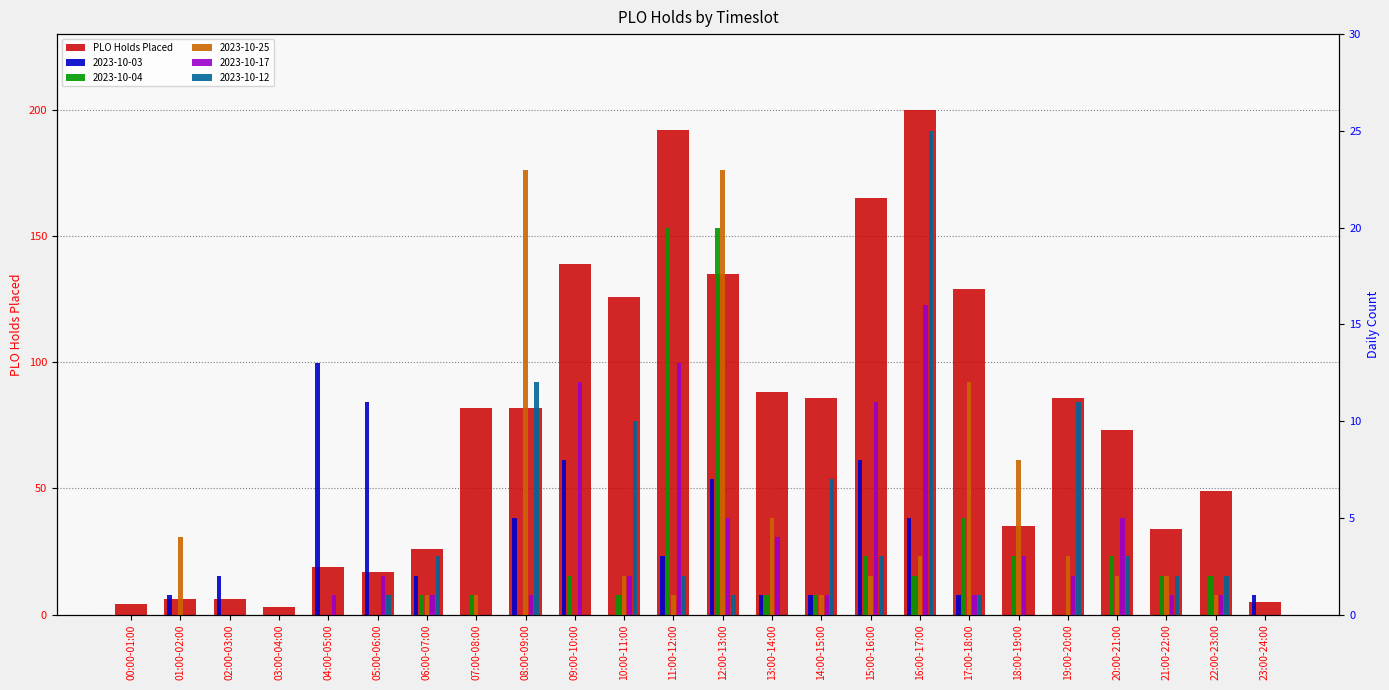

Where is the data nearest to the value 101?

13:00-14:00